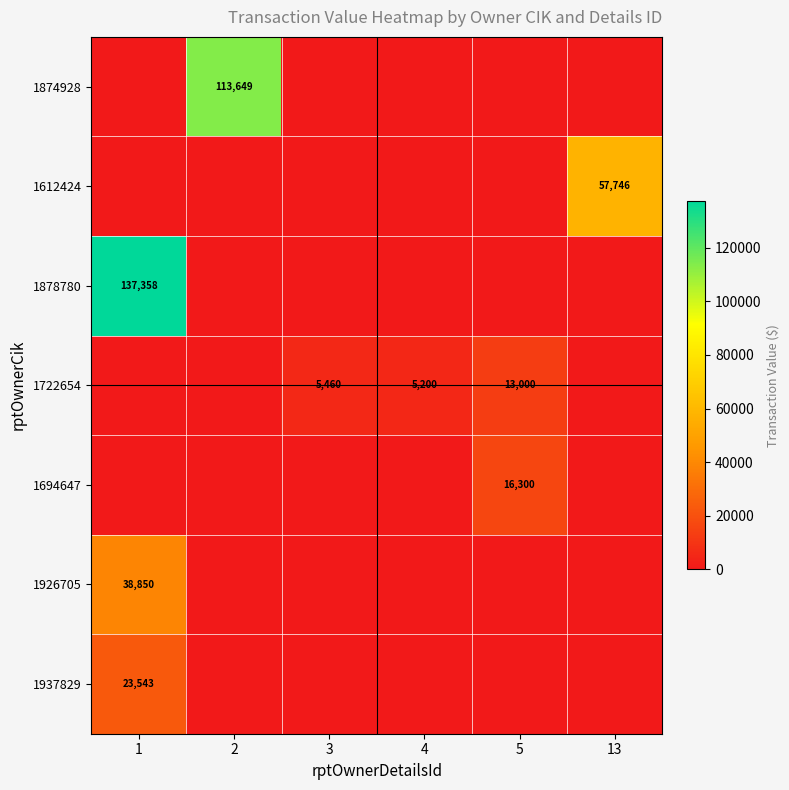

The 1878780 series shows 202369 at 1. True or false?

False